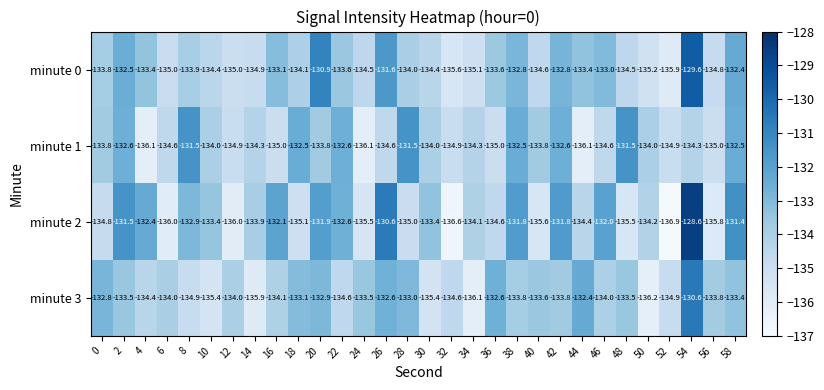

At how many categories does at least one series exceed -136?

30